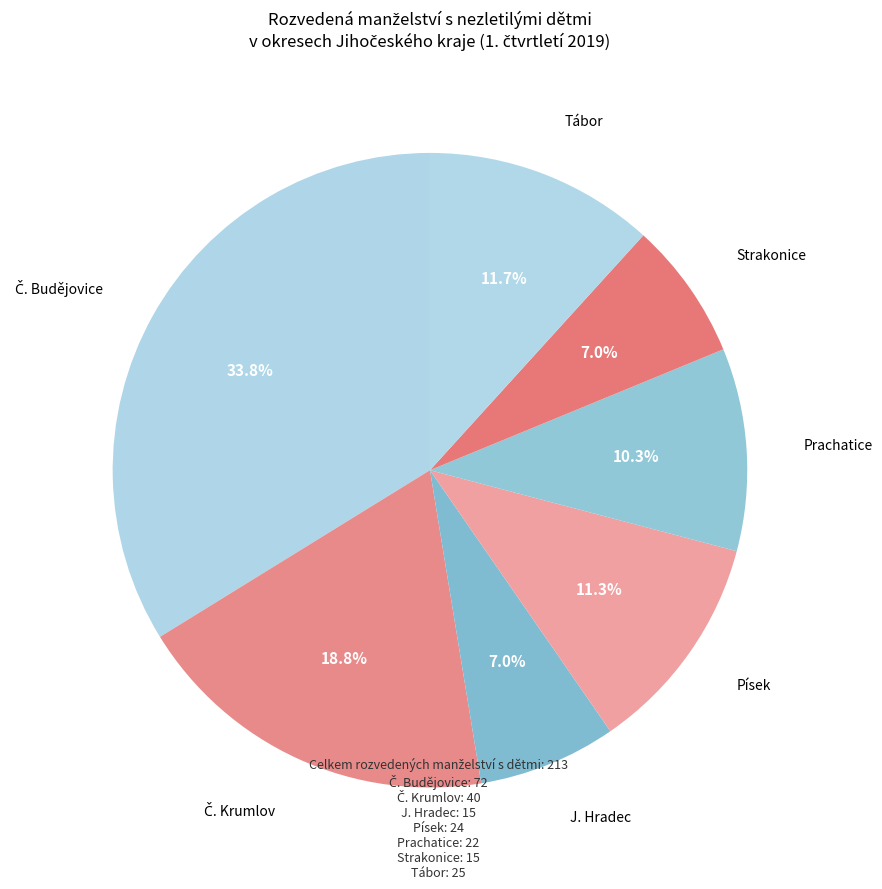

The J. Hradec slice represents 16% of the pie. True or false?

False